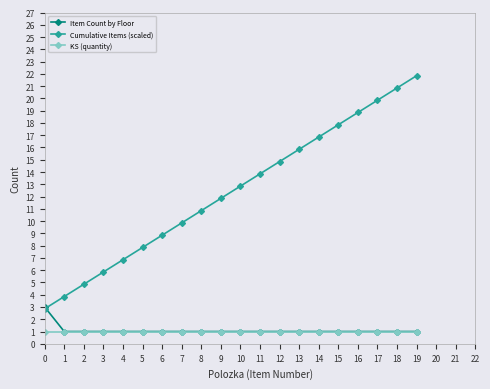

Rank the series by their maximum value, from lowest to highest.

KS (quantity), Item Count by Floor, Cumulative Items (scaled)